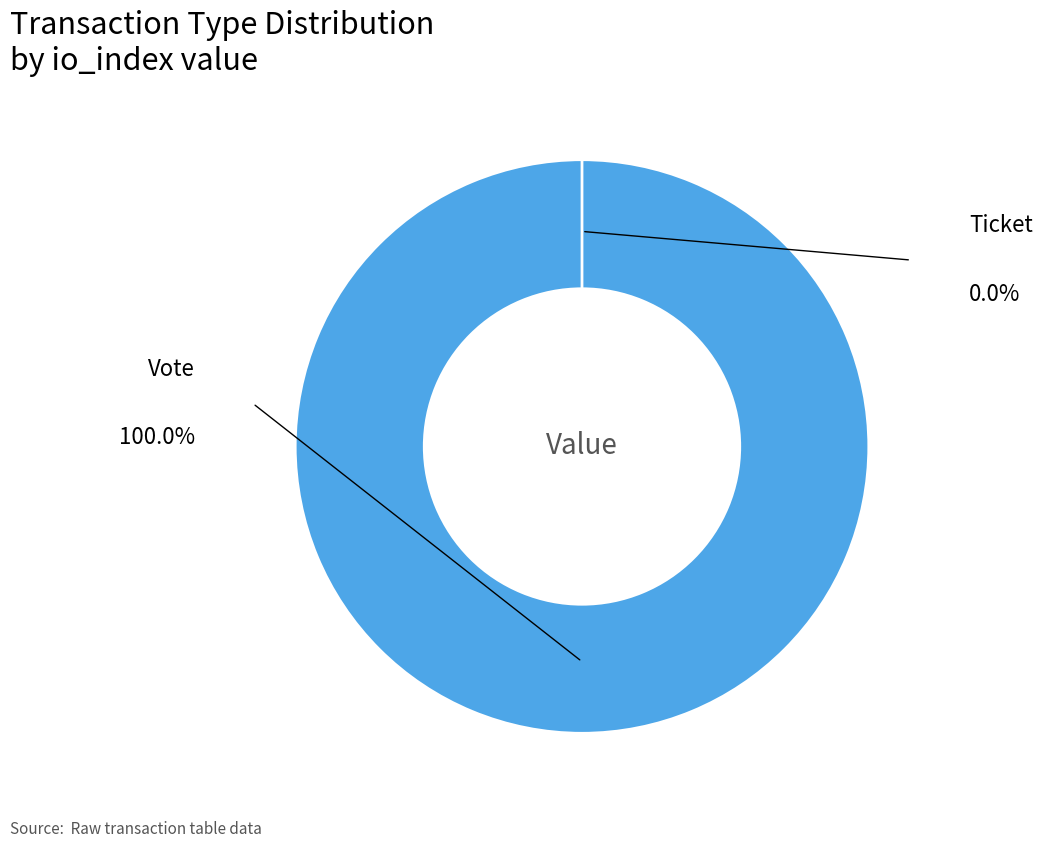

Rank the categories by value from highest to lowest.

Vote, Ticket